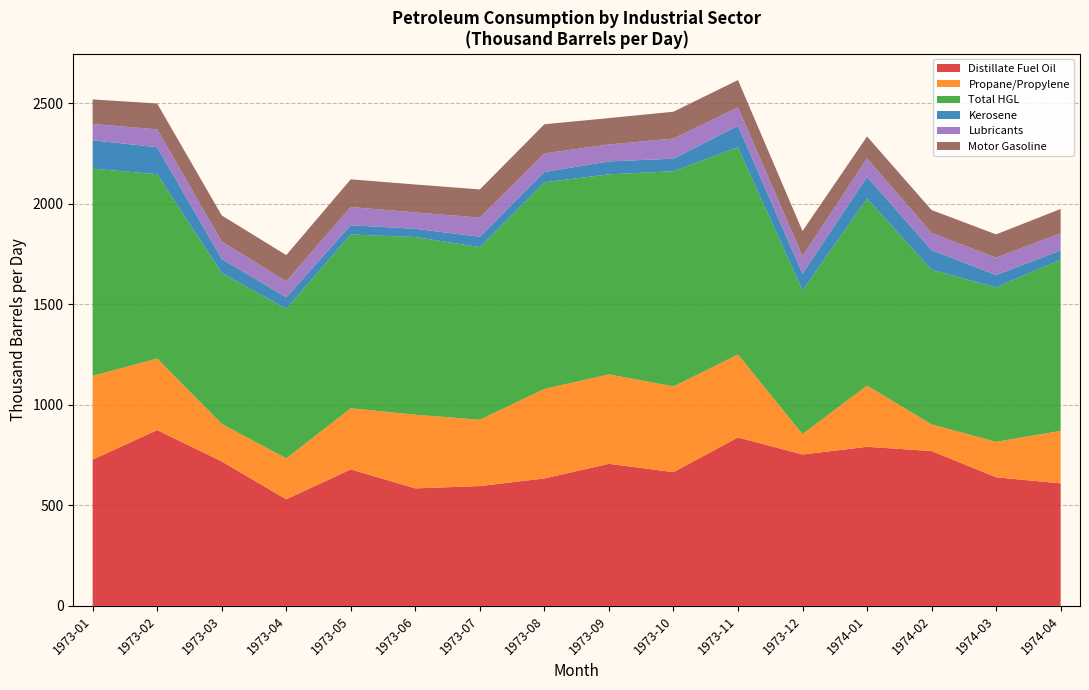

The value of Distillate Fuel Oil at 1974-03 is 145.7. True or false?

False